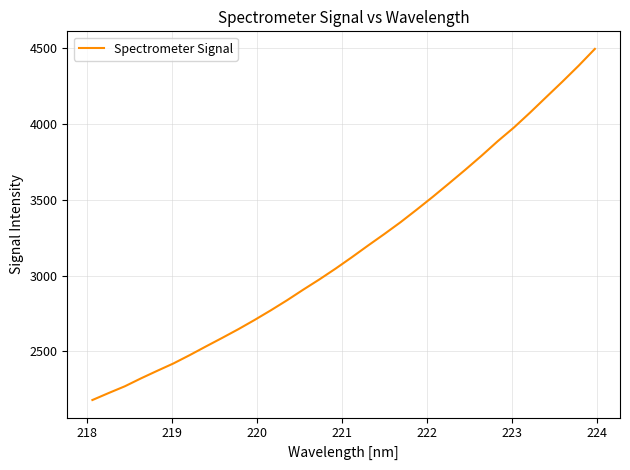

What is the smallest value displayed?

2177.6